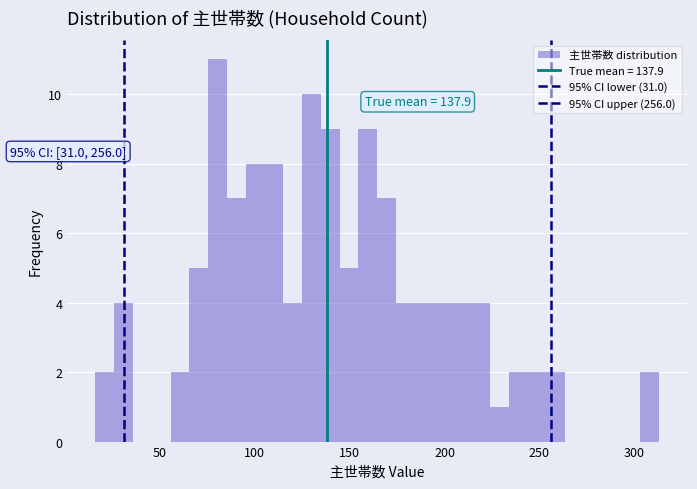

Around what value on the x-axis is the tallest bar? Give the approximate position of its centre, as read against the axis.

80